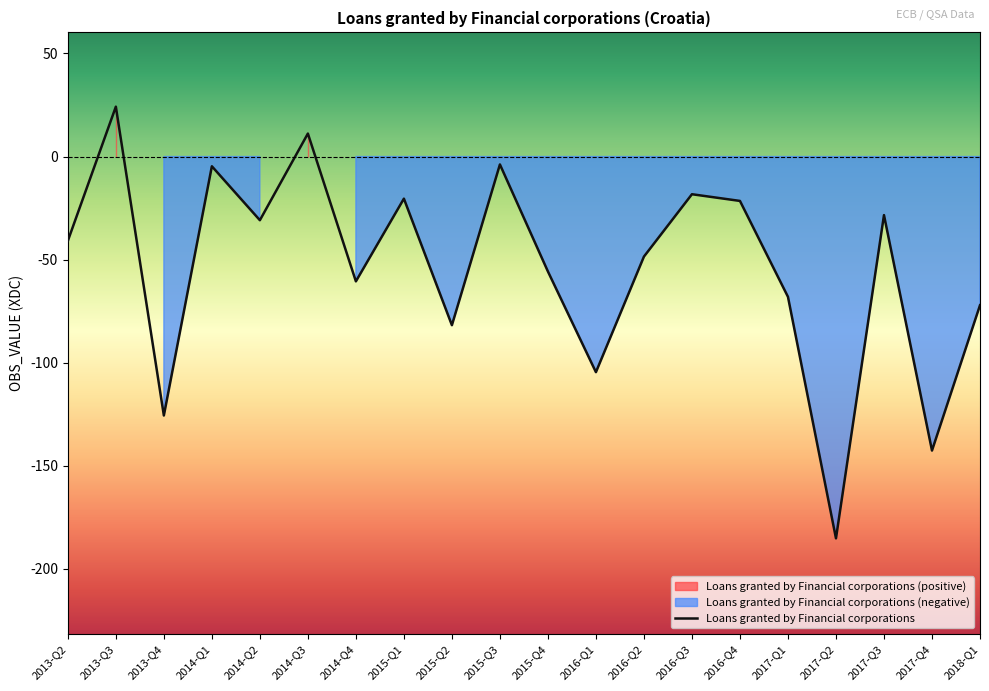

What is the difference between the maximum and minimum values?

209.5